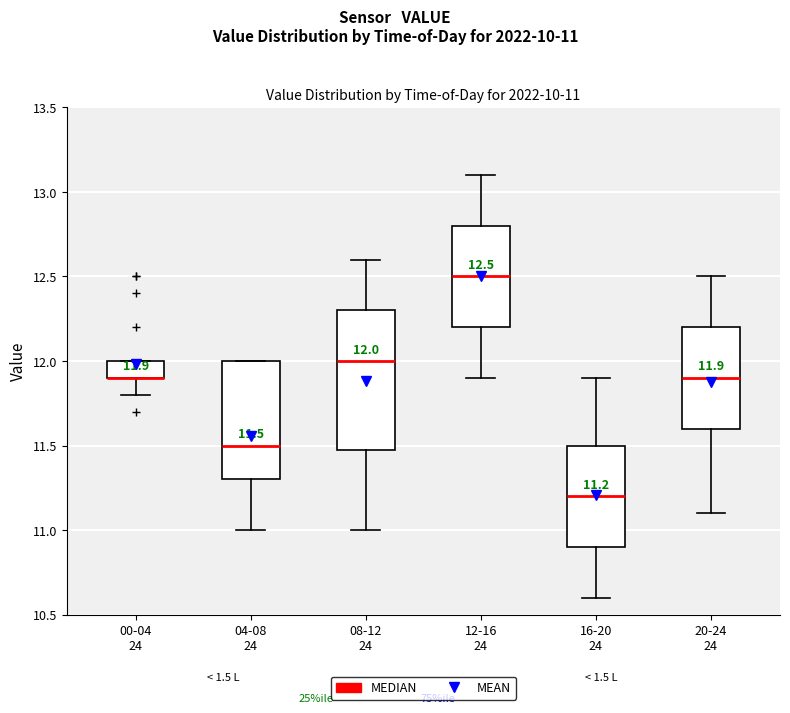

Comparing the boxes themselves (not the whiskers), which one is the tallest?

08-12 24